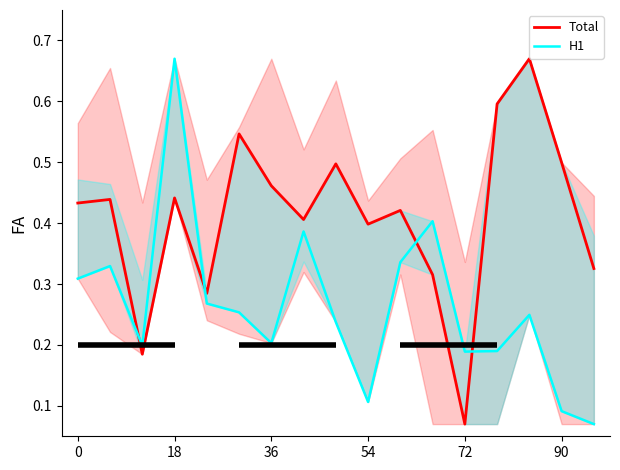

True or false: H1 has a value of 0.2 at 36.

True